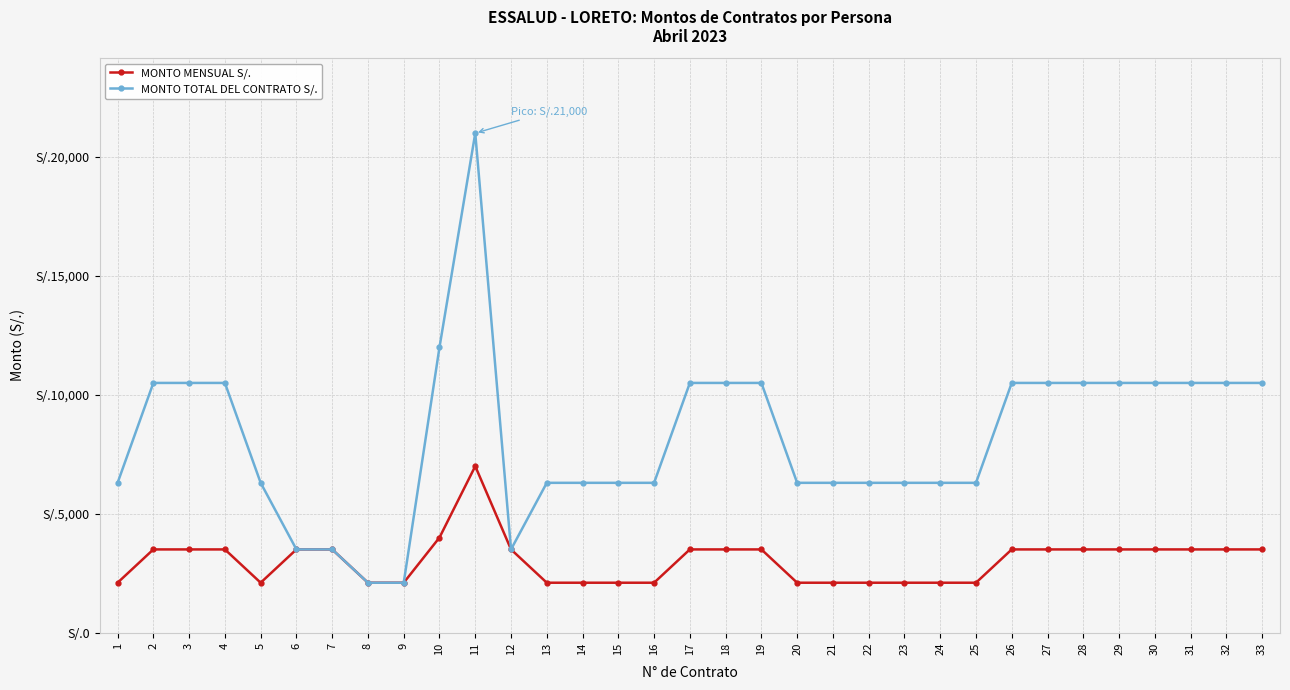

Is this an area chart (filled region under the line)?

No